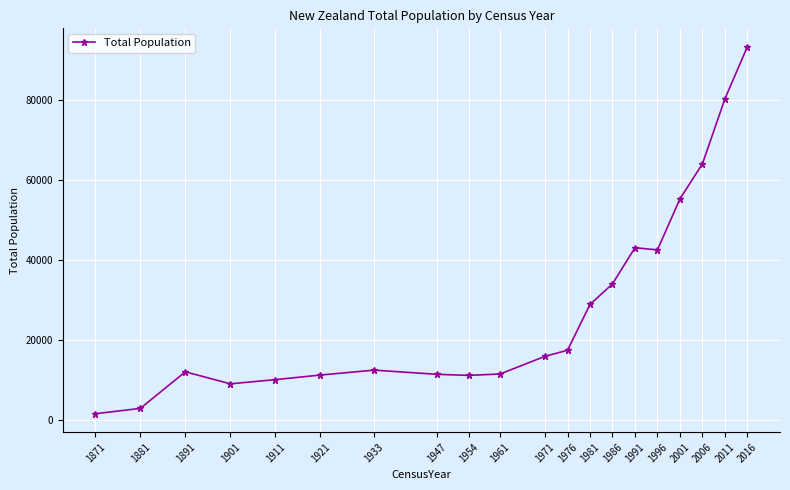

True or false: the data has more than 0 interior local peaks.

True